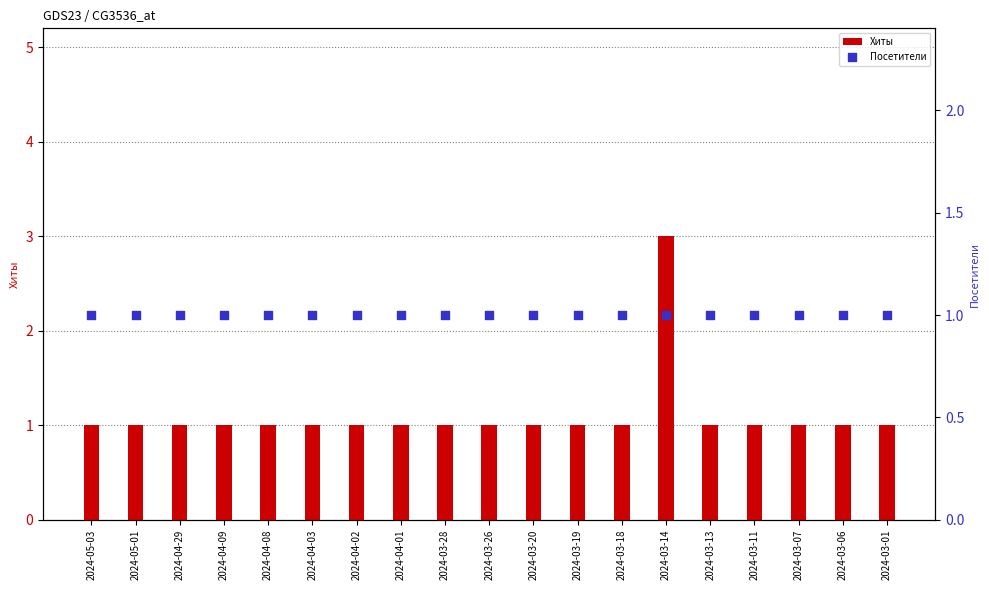

Which series has the largest total across all categories?

Хиты